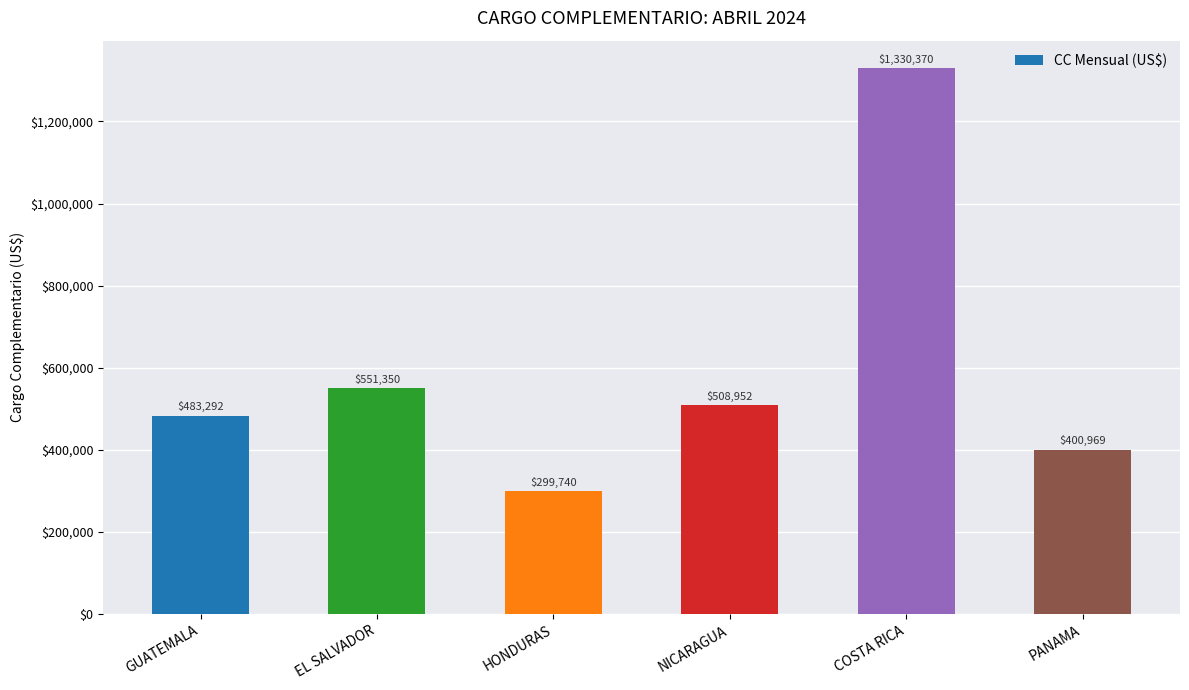

List the labels in order of value, largest first.

COSTA RICA, EL SALVADOR, NICARAGUA, GUATEMALA, PANAMA, HONDURAS